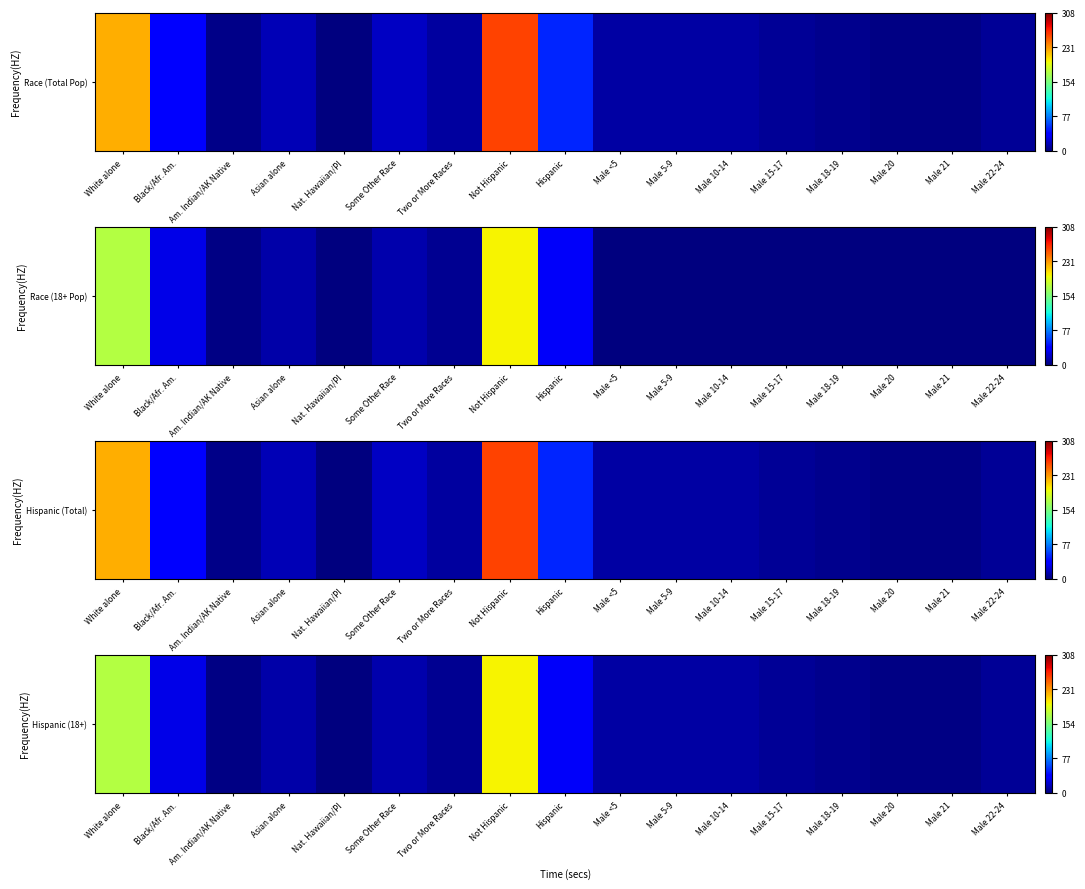

List the labels in order of value, largest first.

Not Hispanic, White alone, Hispanic, Black/Afr. Am., Some Other Race, Asian alone, Male 10-14, Male 5-9, Male <5, Male 15-17, Male 22-24, Two or More Races, Male 18-19, Male 20, Male 21, Am. Indian/AK Native, Nat. Hawaiian/PI